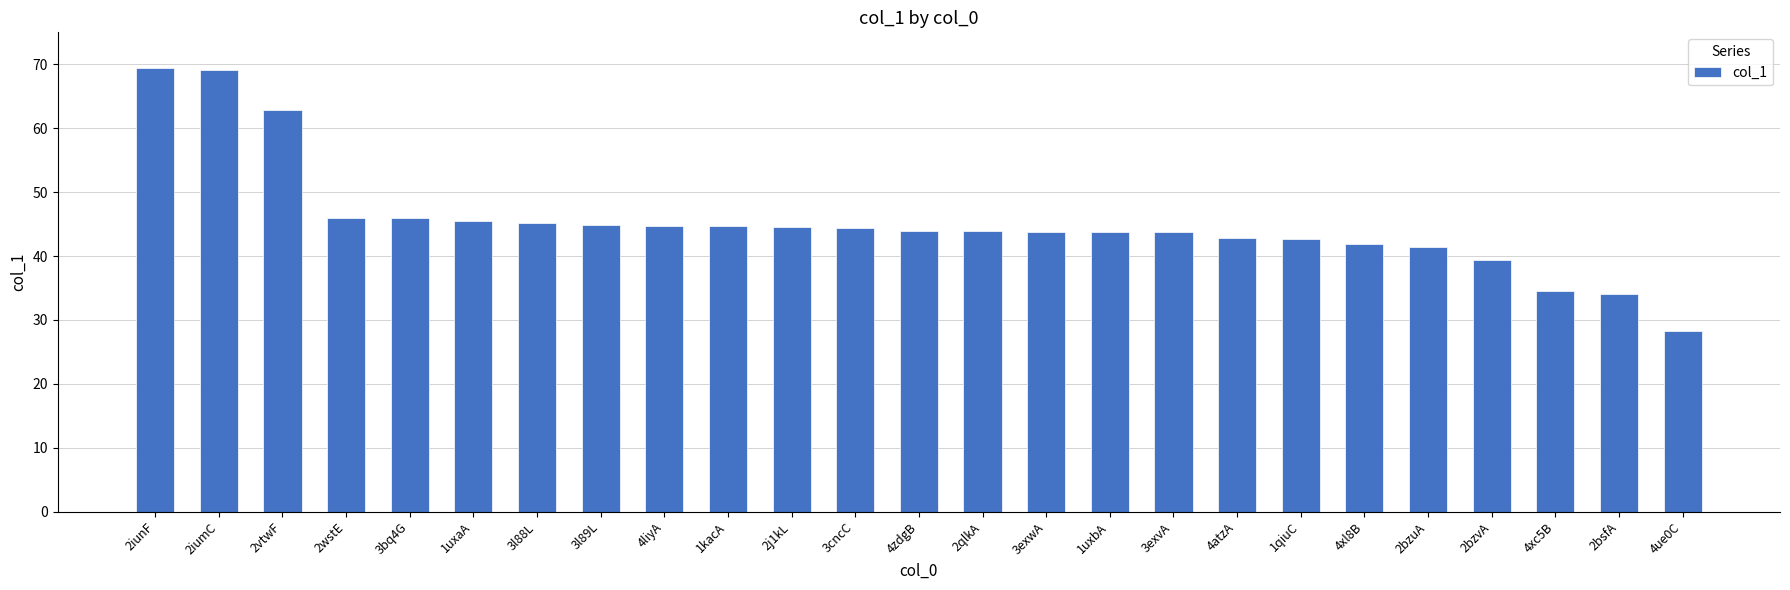

What is the label of the 3rd bar from the left?

2vtwF